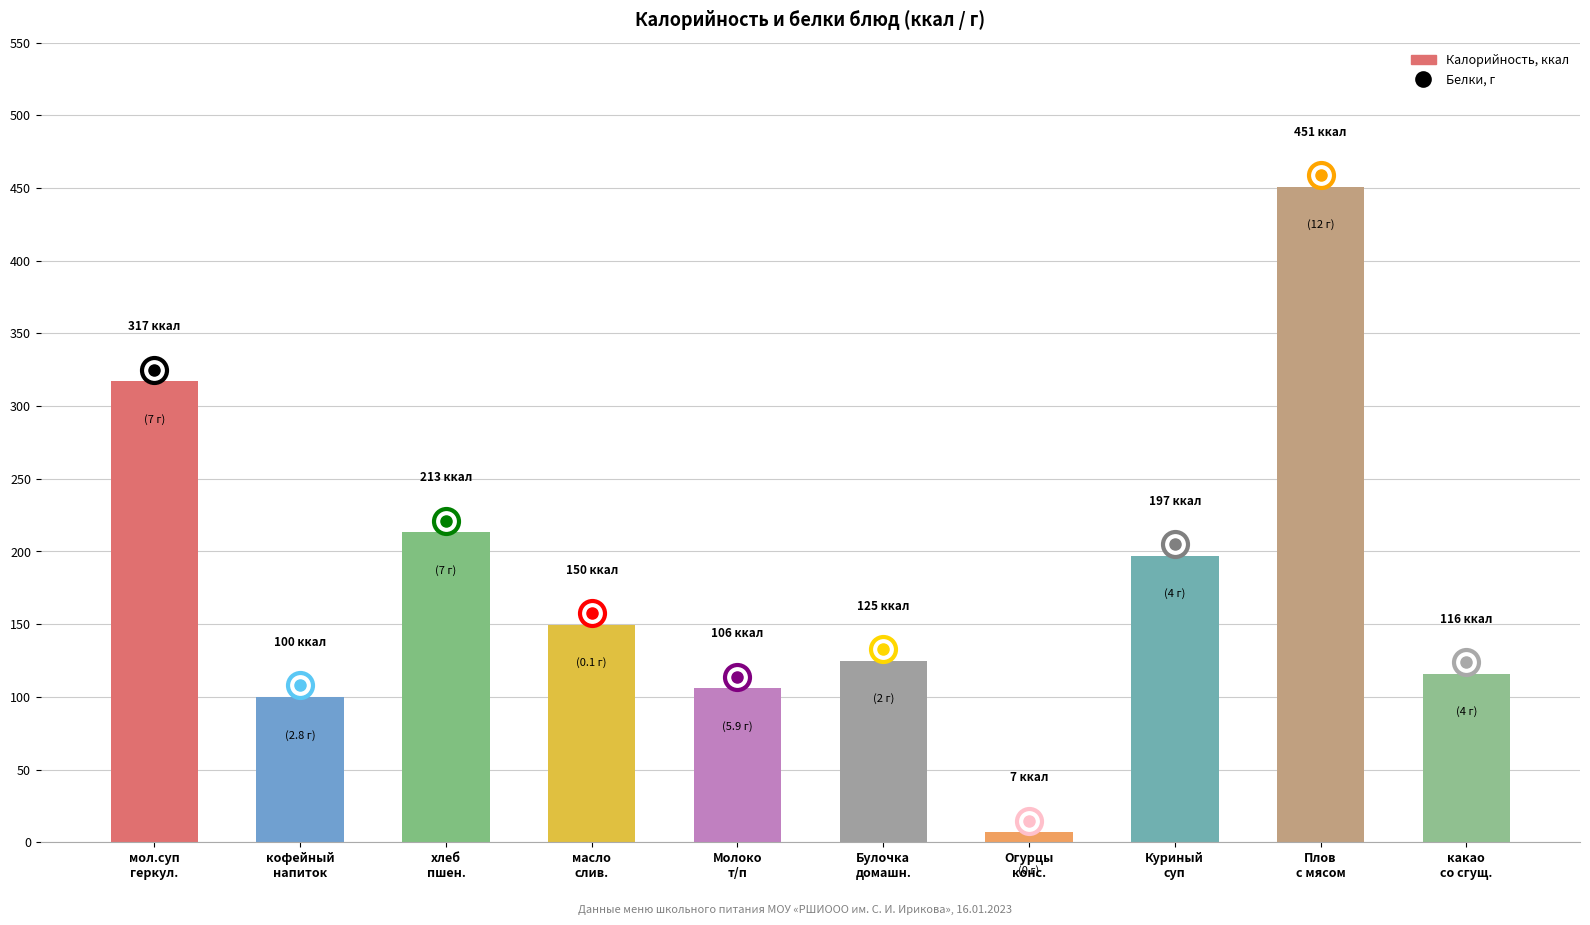

Rank the categories by value from highest to lowest.

Плов
с мясом, мол.суп
геркул., хлеб
пшен., Куриный
суп, масло
слив., Булочка
домашн., какао
со сгущ., Молоко
т/п, кофейный
напиток, Огурцы
конс.